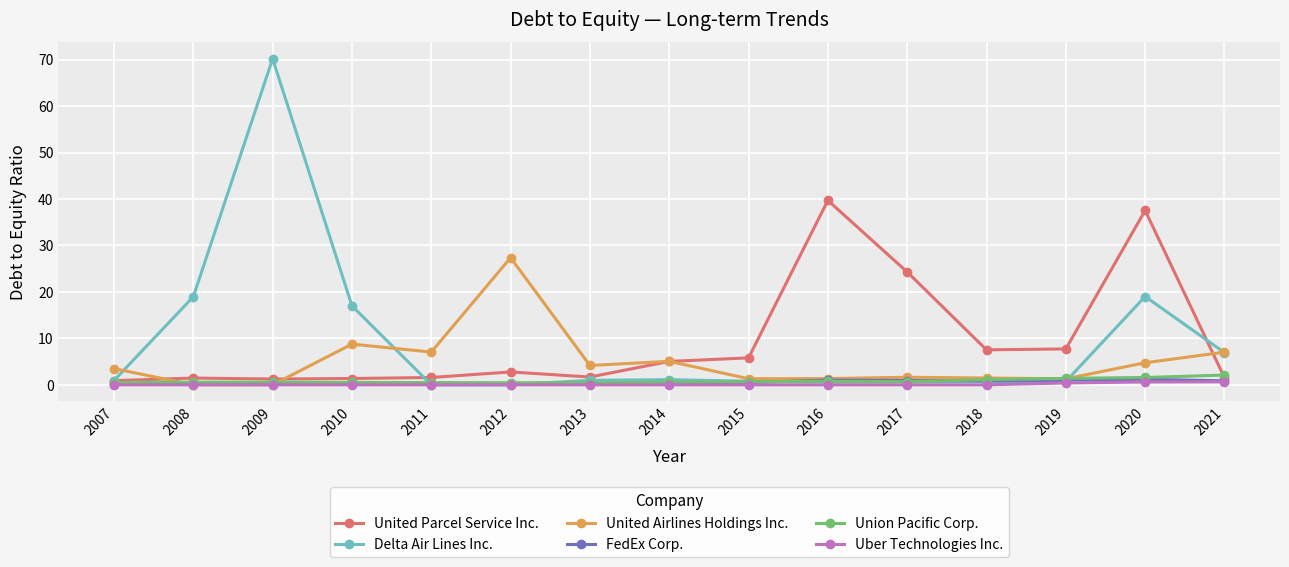

What are all the series names shown in the legend?

United Parcel Service Inc., Delta Air Lines Inc., United Airlines Holdings Inc., FedEx Corp., Union Pacific Corp., Uber Technologies Inc.